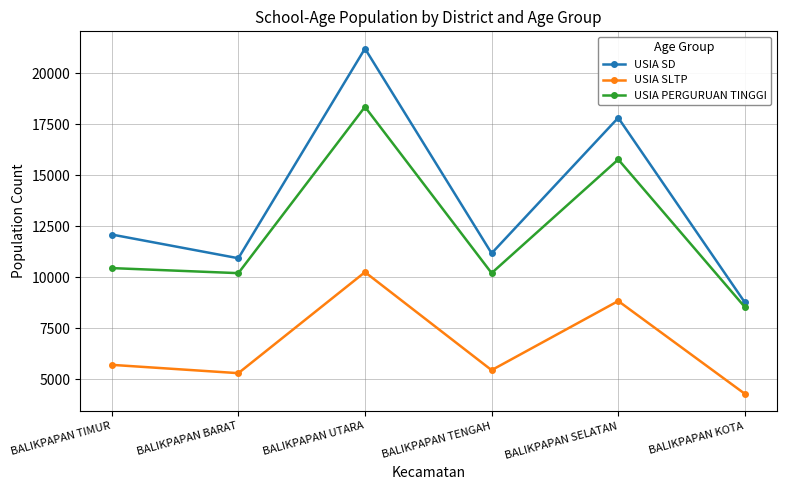

What is the label of the 4th point from the right?

BALIKPAPAN UTARA